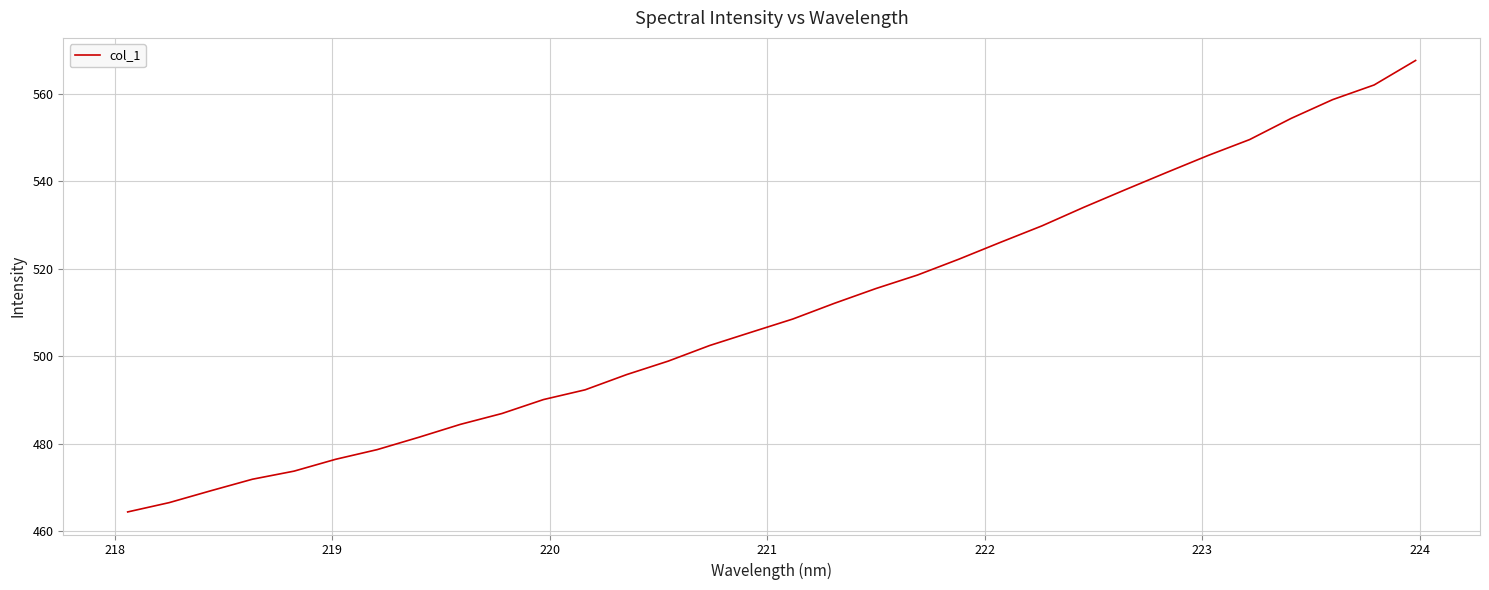

What is the smallest value displayed?

464.4